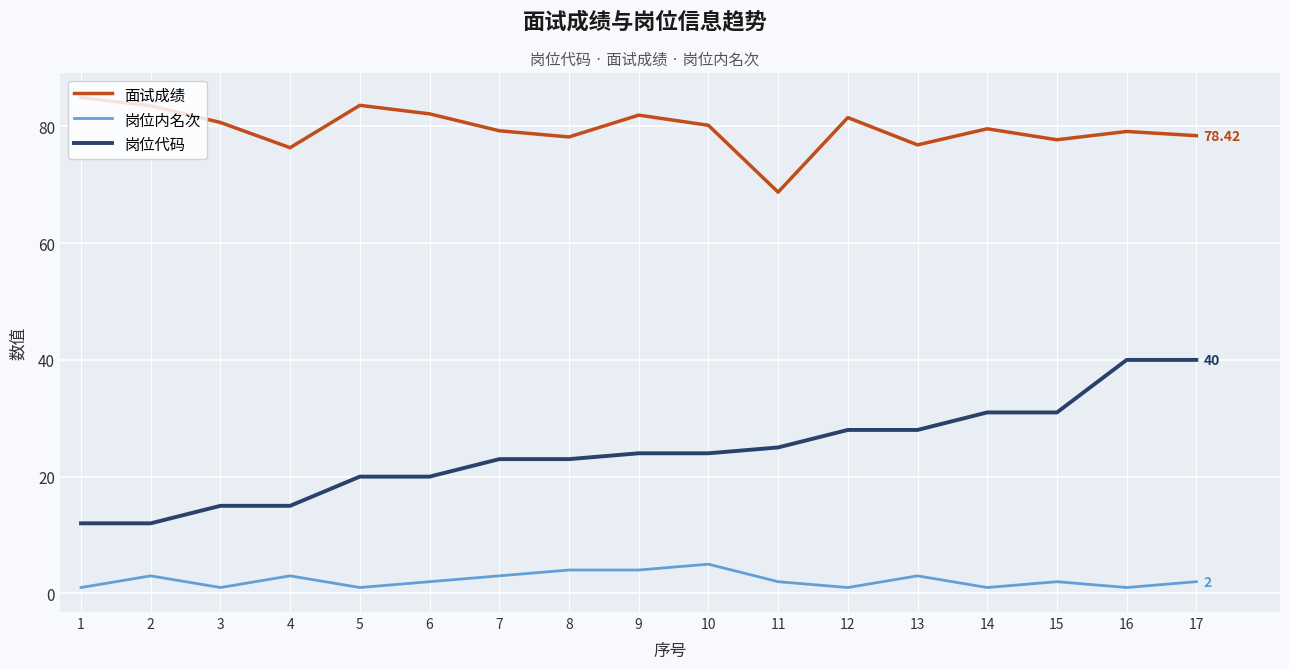

How many lines are shown in the chart?

3